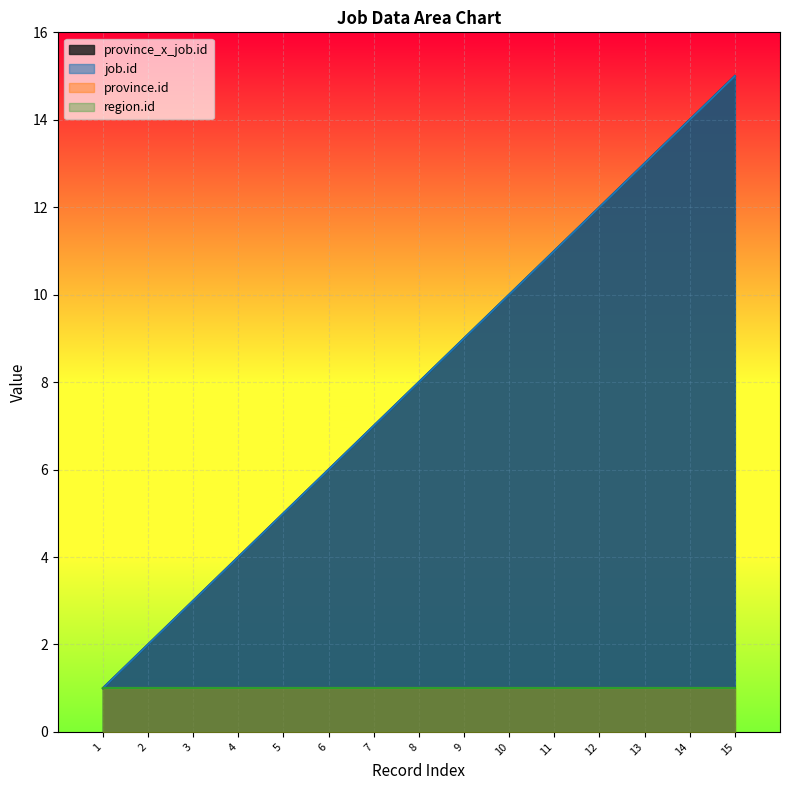

True or false: province_x_job.id has more than 0 points higher than both neighbors.

False